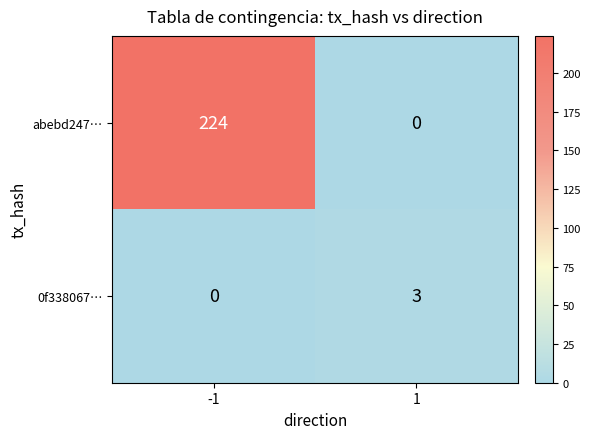

What is the sum of the 0f338067… values at 1 and -1?

3